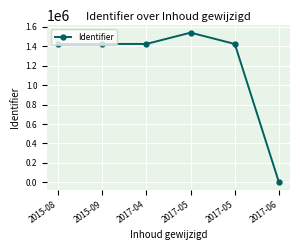

Where is the first local maximum?

2017-05